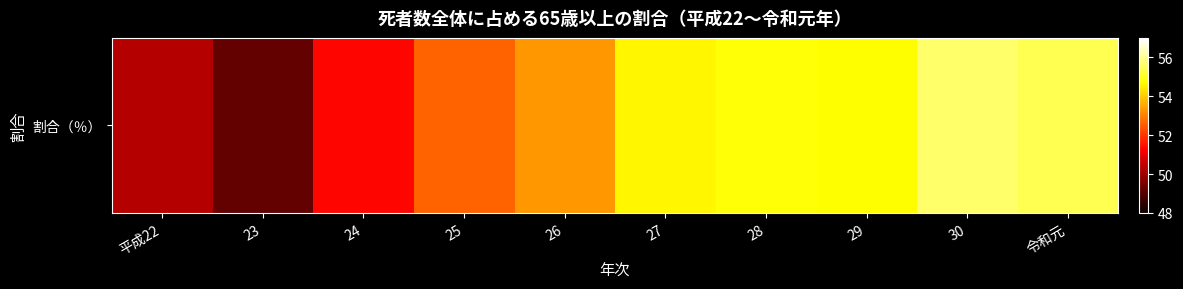

What is the sum of the values at 30 and 25?

108.3